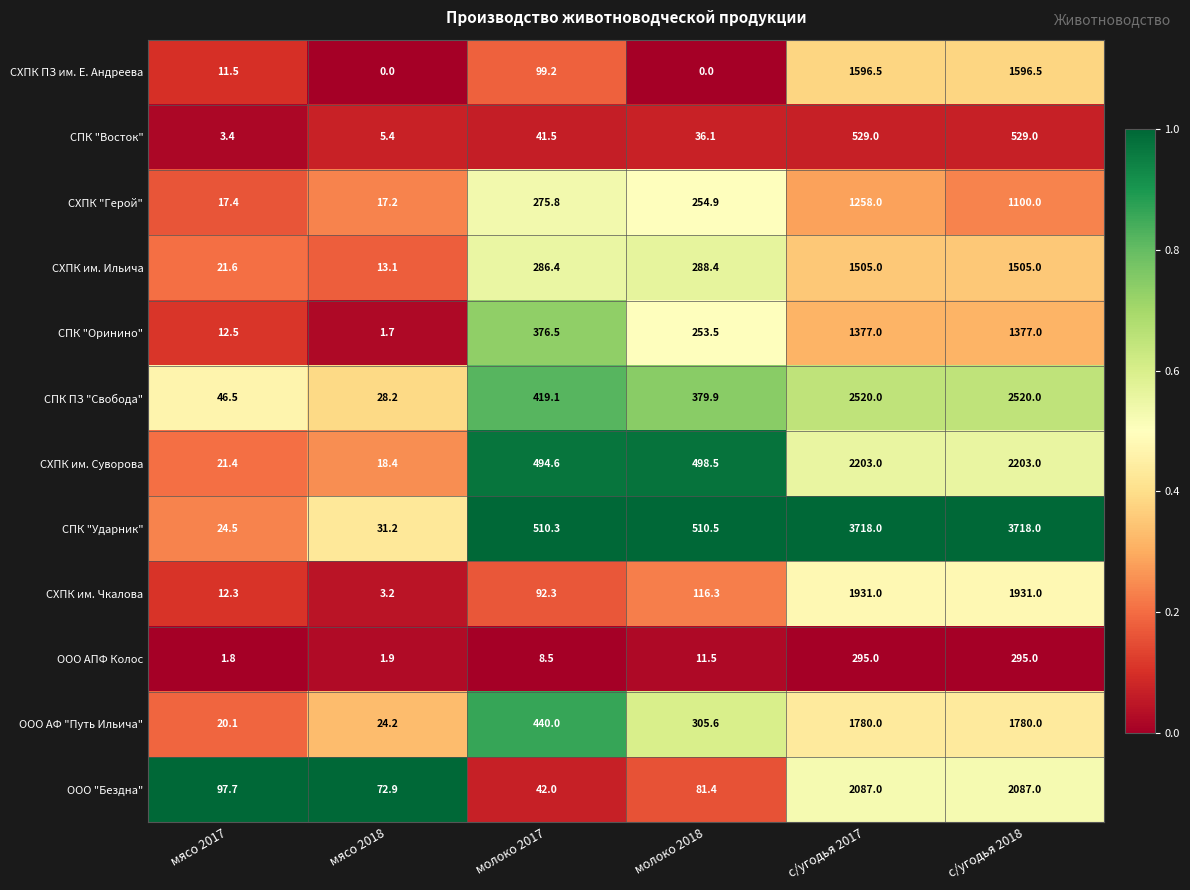

List the series in order of their peak value, lowest first.

ООО АПФ Колос, СПК "Восток", СХПК "Герой", СПК "Оринино", СХПК им. Ильича, СХПК ПЗ им. Е. Андреева, ООО АФ "Путь Ильича", СХПК им. Чкалова, ООО "Бездна", СХПК им. Суворова, СПК ПЗ "Свобода", СПК "Ударник"